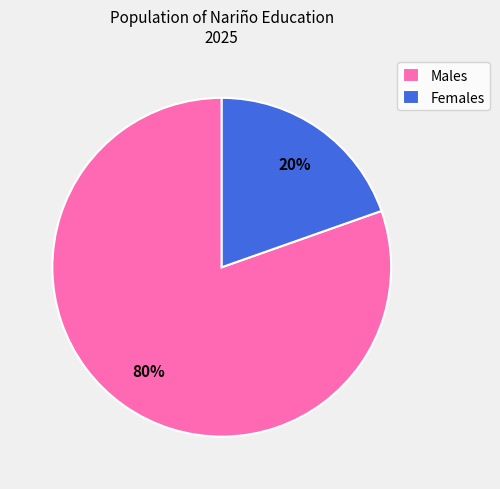

Is there any slice that represents more than half of the pie?

Yes